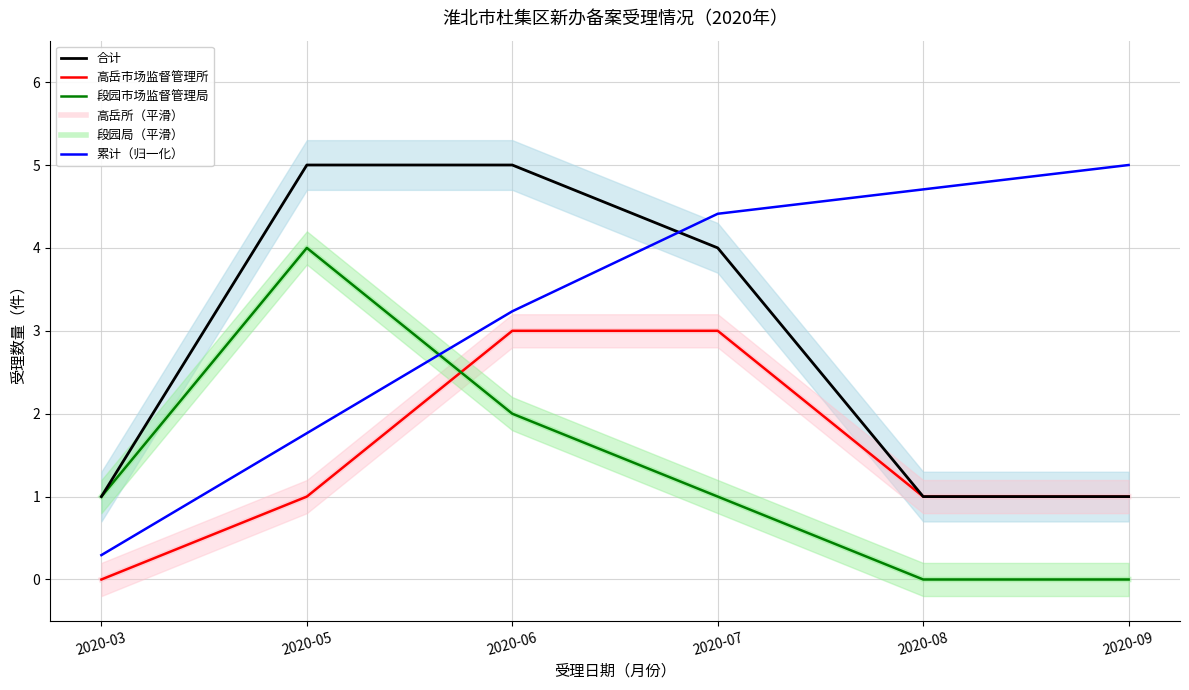

True or false: 段园局（平滑） and 段园市场监督管理局 cross at least once.

False